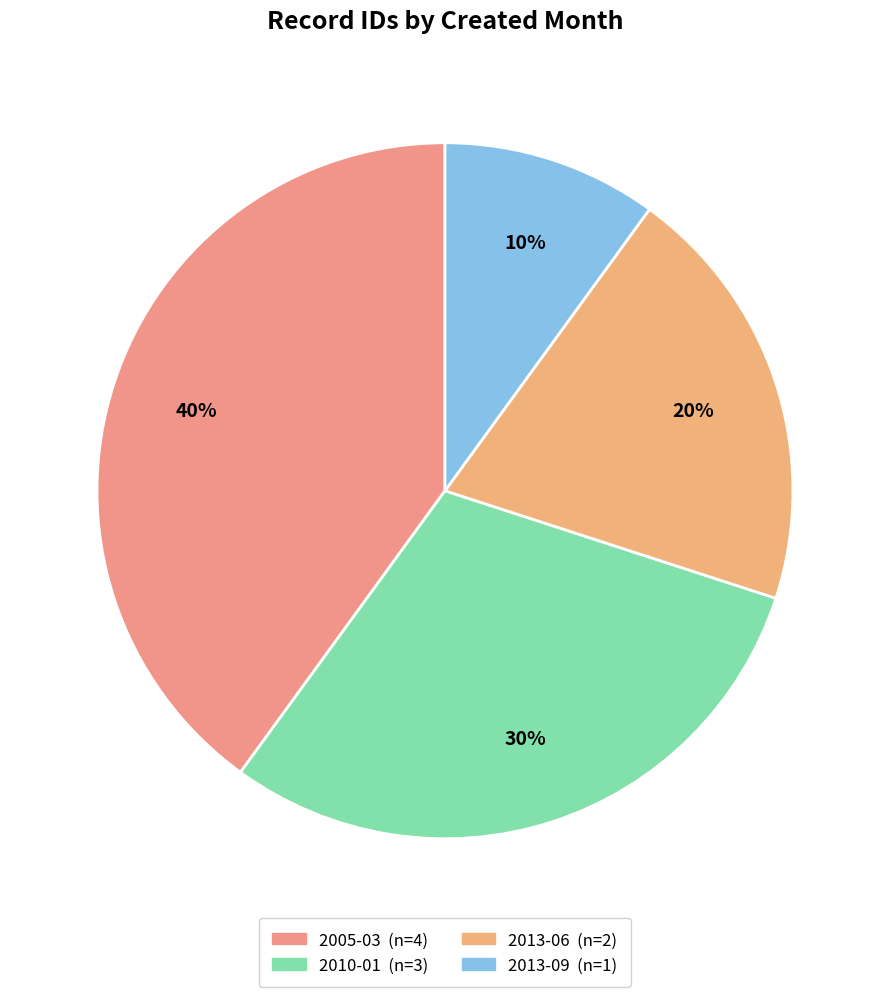

To the nearest percent, what is the difference between the largest and smallest slice percentages?

30%